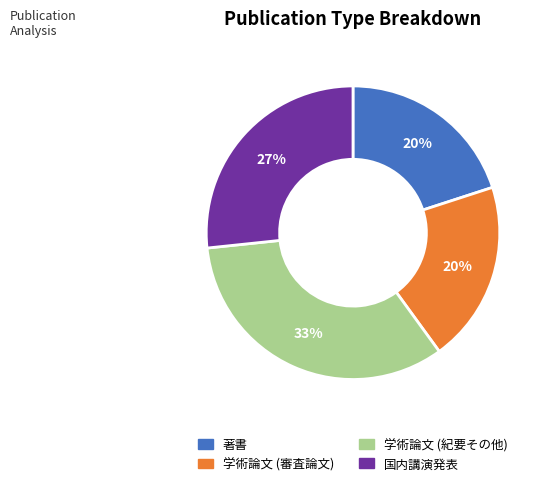

What is the ratio of the value at 著書 to the value at 学術論文 (紀要その他)?

0.6